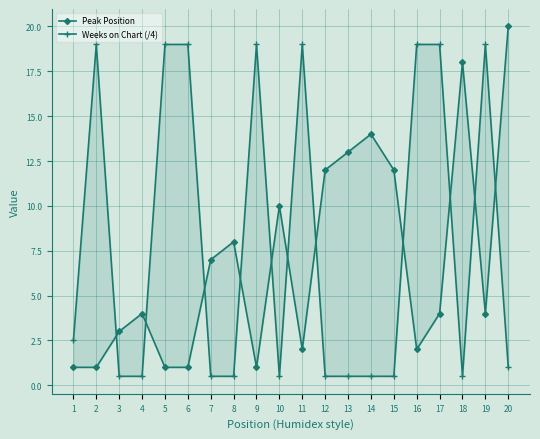

At which label does Weeks on Chart (/4) first exceed 1?

1